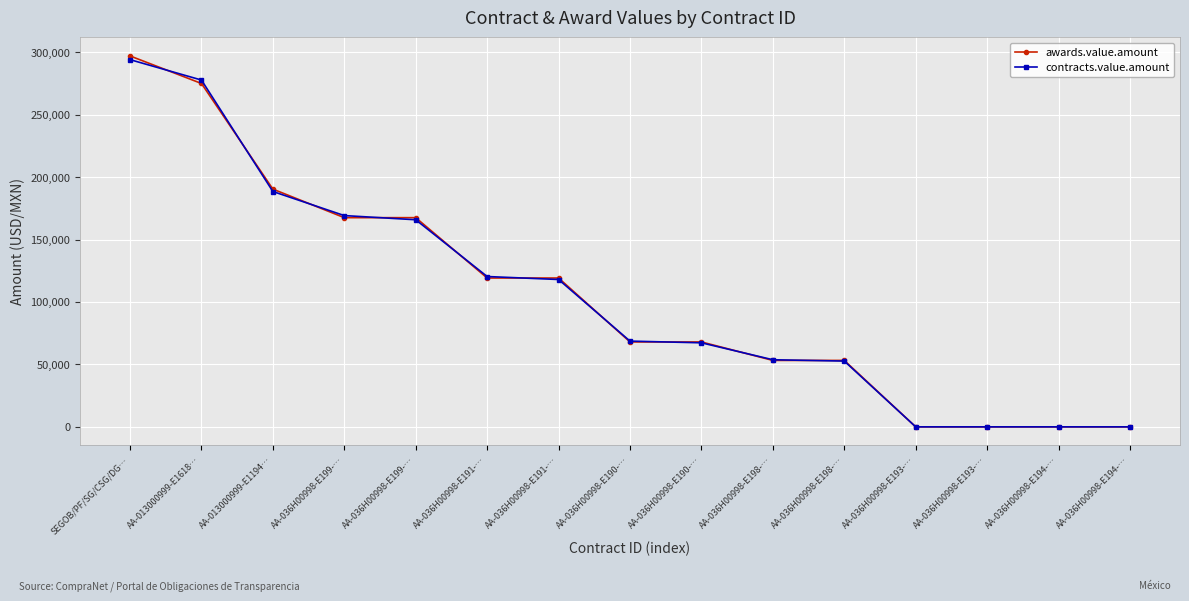

Reading right to left, list all the values displayed in this chart.

awards.value.amount: AA-036H00998-E194-…=0.0	AA-036H00998-E194-…=0.0	AA-036H00998-E193-…=0.0	AA-036H00998-E193-…=0.0	AA-036H00998-E198-…=53200.0	AA-036H00998-E198-…=53200.0	AA-036H00998-E190-…=67980.0	AA-036H00998-E190-…=67980.0	AA-036H00998-E191-…=119180.0	AA-036H00998-E191-…=119180.0	AA-036H00998-E199-…=167500.0	AA-036H00998-E199-…=167500.0	AA-013000999-E1194…=190350.0	AA-013000999-E1618…=274940.0	SEGOB/PF/SG/CSG/DG…=297000.0
contracts.value.amount: AA-036H00998-E194-…=0.0	AA-036H00998-E194-…=0.0	AA-036H00998-E193-…=0.0	AA-036H00998-E193-…=0.0	AA-036H00998-E198-…=52668.0	AA-036H00998-E198-…=53732.0	AA-036H00998-E190-…=67300.2	AA-036H00998-E190-…=68659.8	AA-036H00998-E191-…=117988.2	AA-036H00998-E191-…=120371.8	AA-036H00998-E199-…=165825.0	AA-036H00998-E199-…=169175.0	AA-013000999-E1194…=188446.5	AA-013000999-E1618…=277689.4	SEGOB/PF/SG/CSG/DG…=294030.0